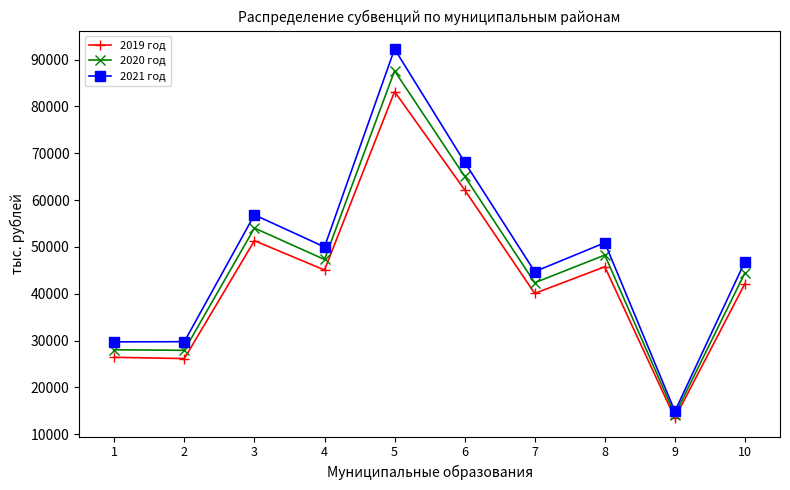

Between 1 and 4, which series saw the biggest shift?

2021 год